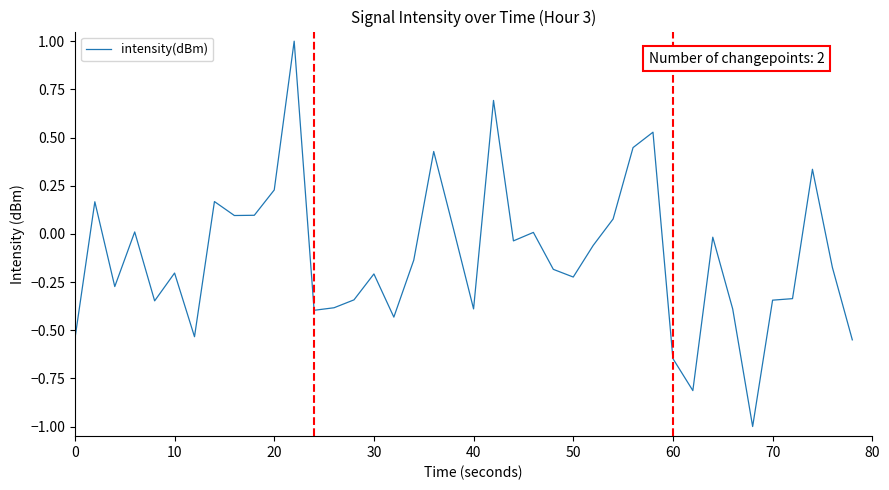

What is the smallest value displayed?

-1.0